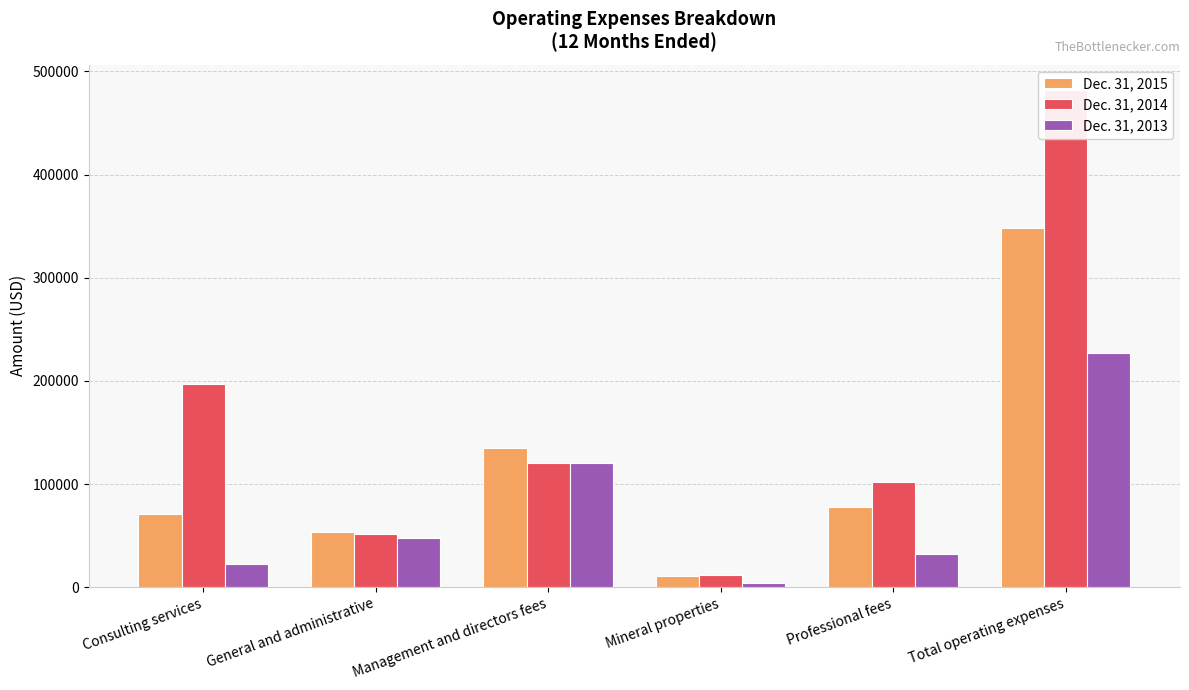

What is the difference between the Dec. 31, 2013 values at General and administrative and Professional fees?

15391